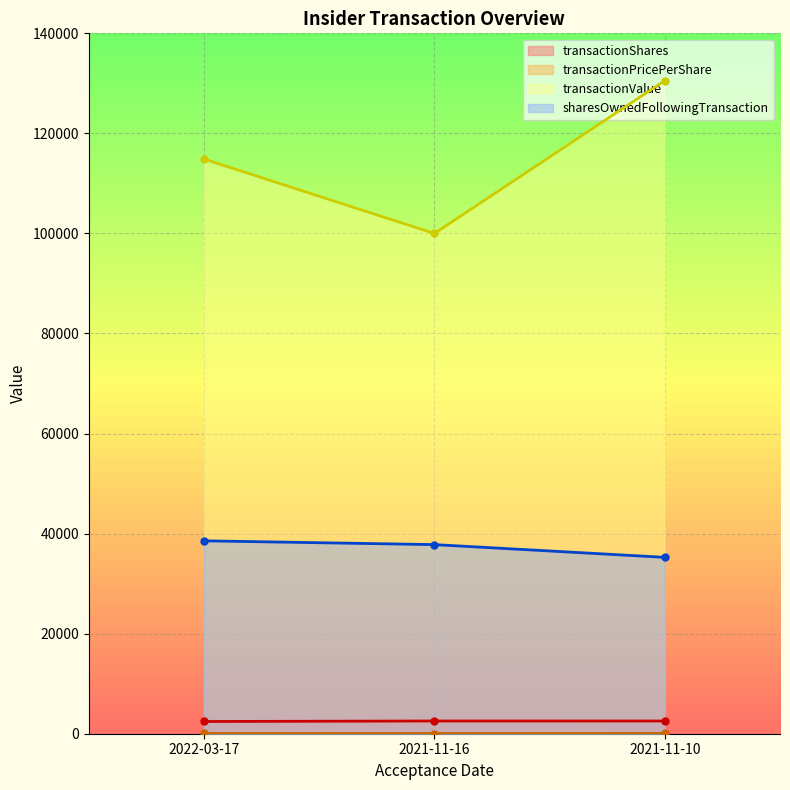

What is the maximum value for sharesOwnedFollowingTransaction?

38559.0